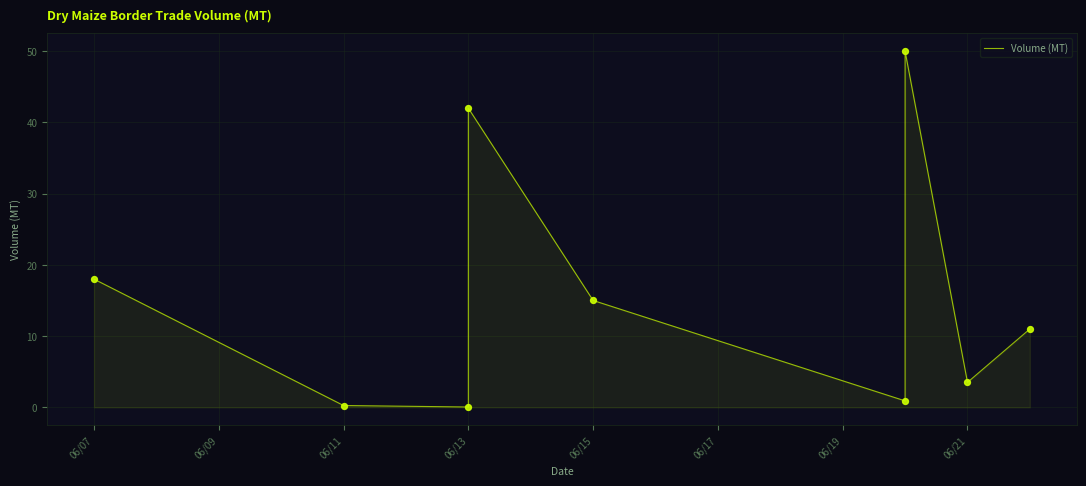

What is the ratio of the value at 06/21 to the value at 06/13?

0.1